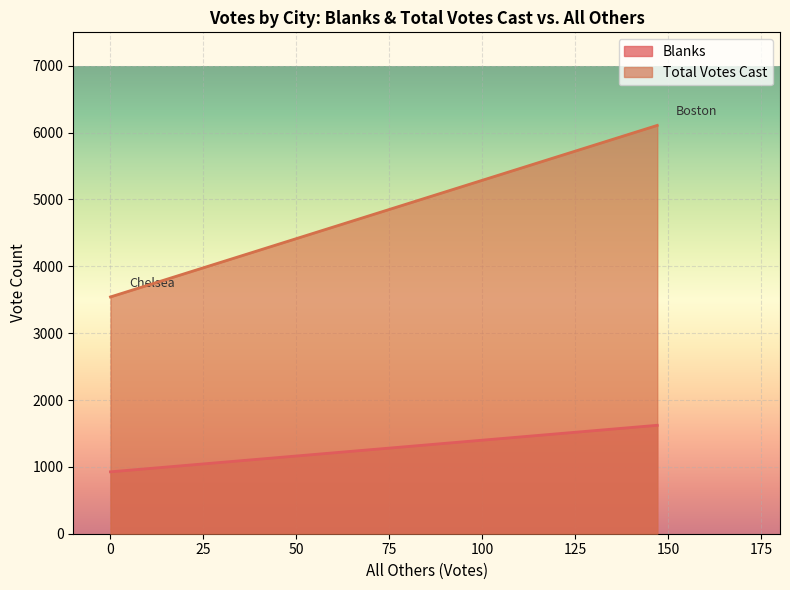

What is the approximate value of Blanks at Chelsea, to the nearest 50?

950